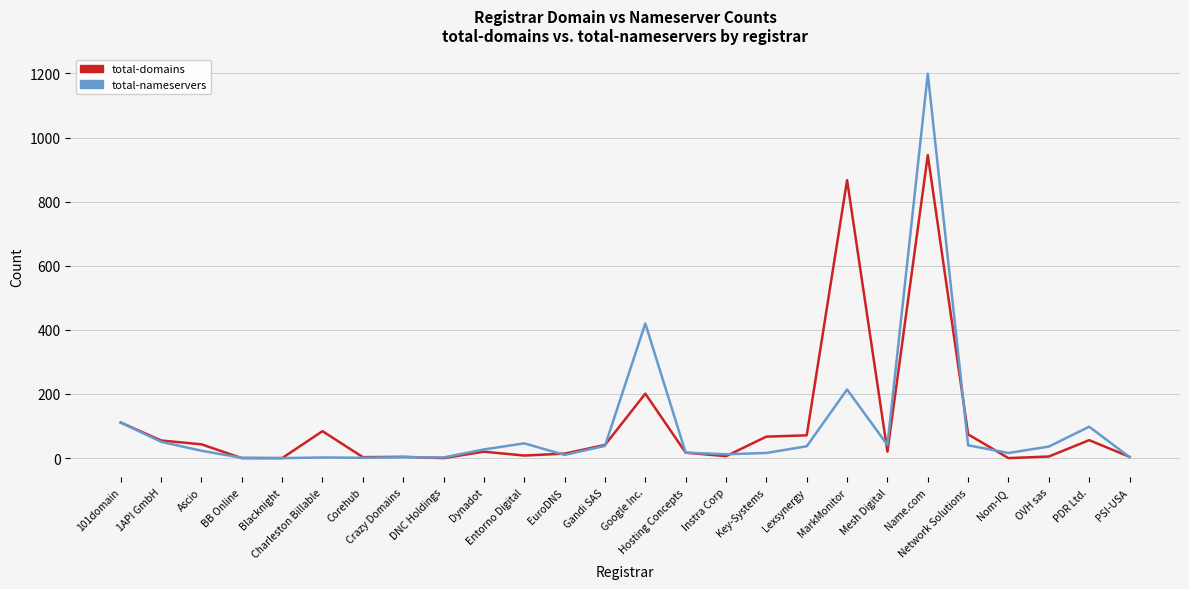

What are all the series names shown in the legend?

total-domains, total-nameservers